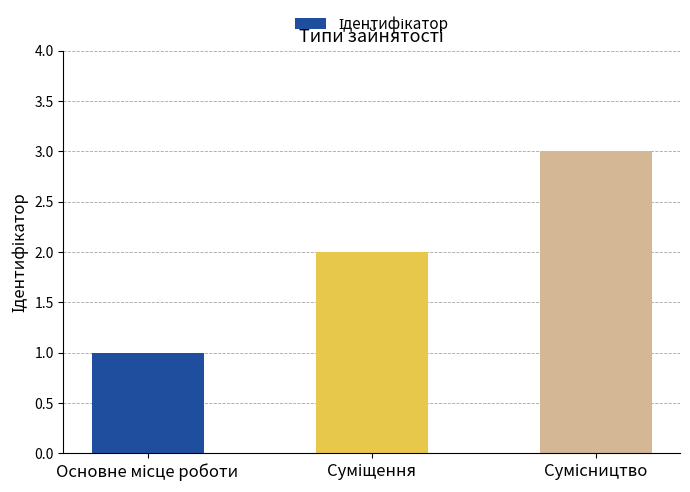

Does the chart contain any negative values?

No